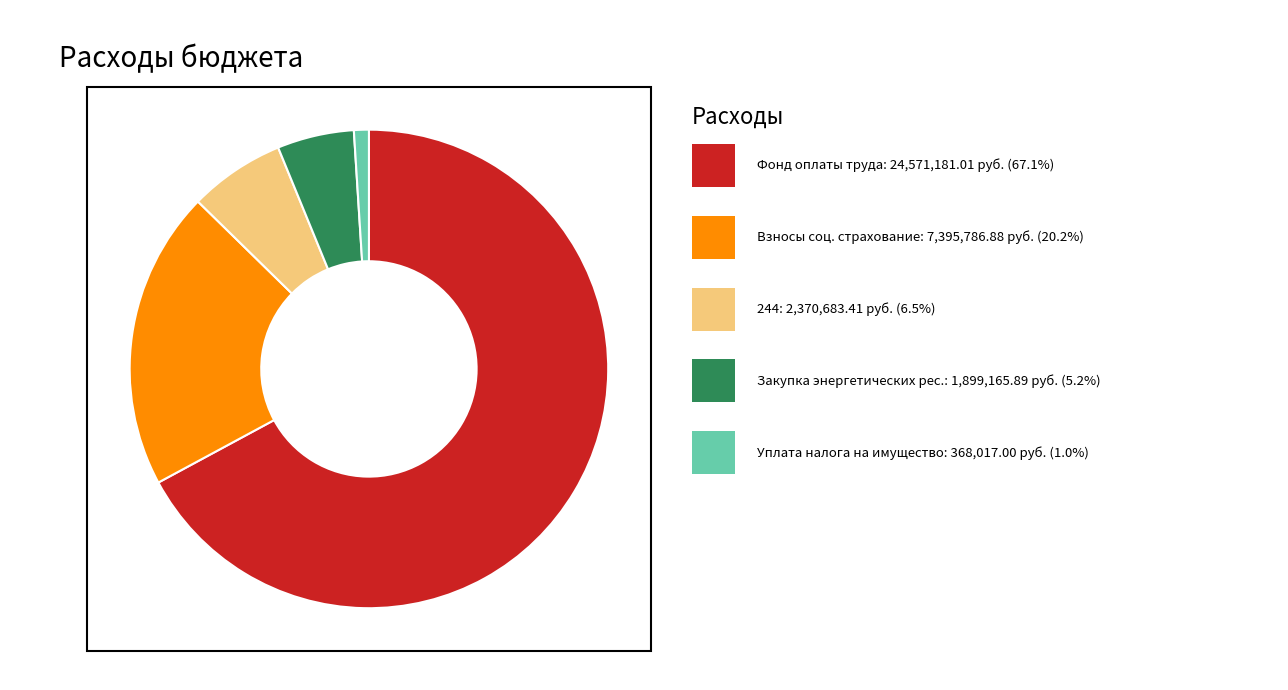

Which has a higher value, Уплата налога на имущество or Фонд оплаты труда?

Фонд оплаты труда